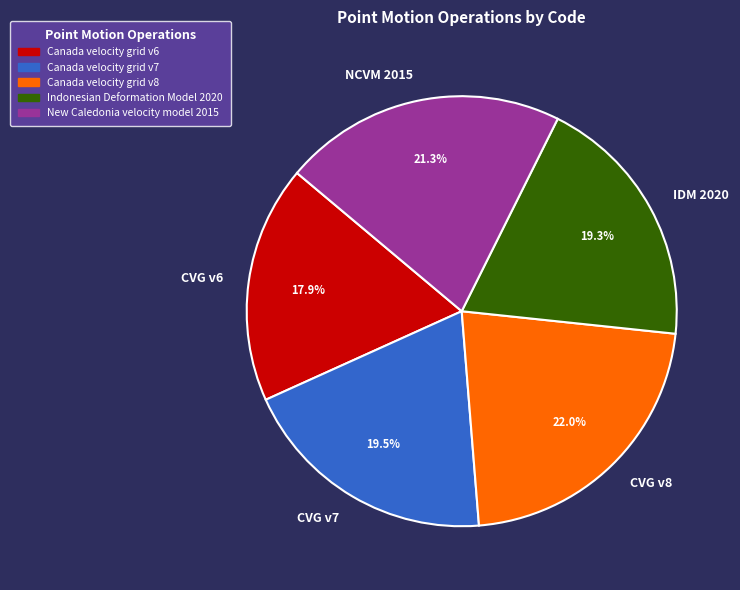

What is the ratio of the value at Canada velocity grid v6 to the value at New Caledonia velocity model 2015?

0.8